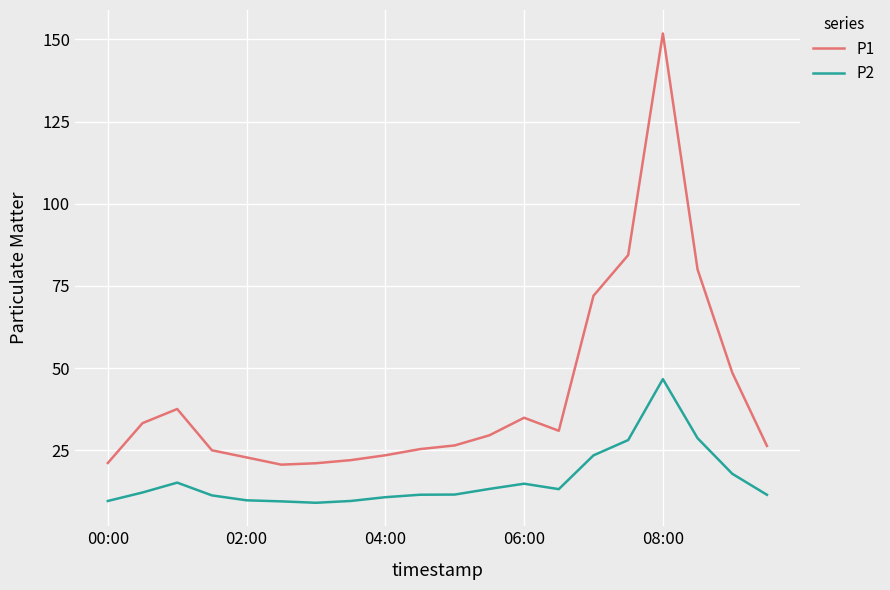

List the series in order of their overall mean, highest first.

P1, P2